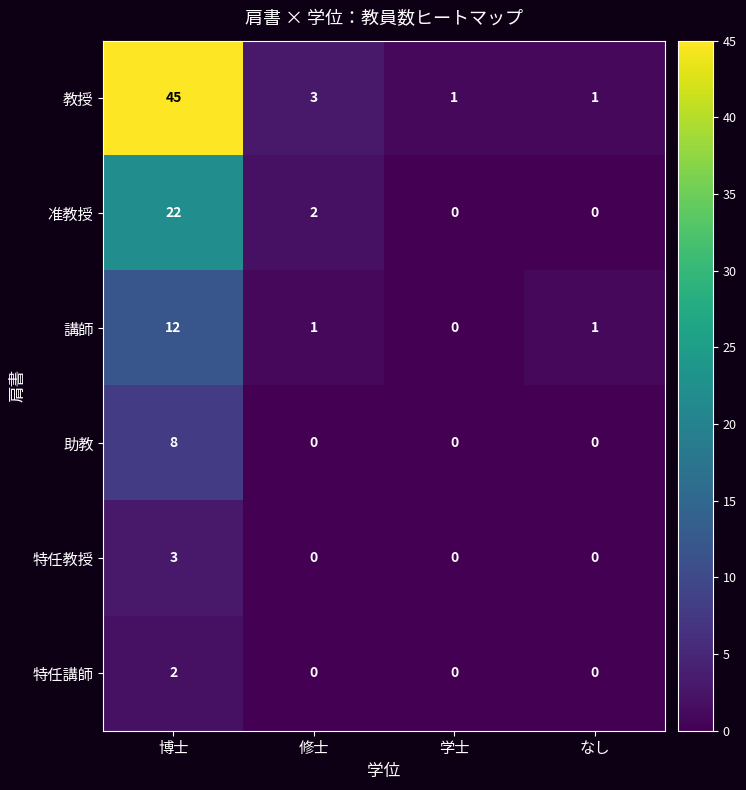

What is the greatest value displayed?

45